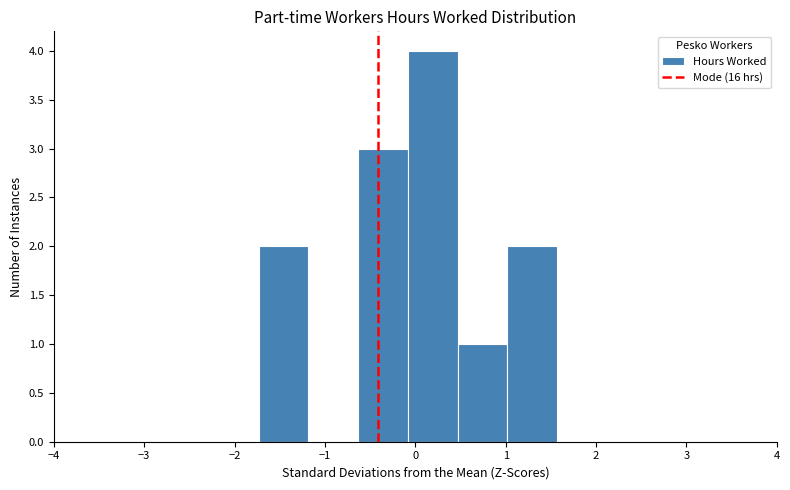

Reading left to right, transcribe this chart: for each bar, give the range it covers on the x-axis and its height. Neither the bar edges nor the heights are printed on the chart, so give them approximately, as read against the axes.

-1.7 to -1.2: 2
-1.2 to -0.6: 0
-0.6 to -0.1: 3
-0.1 to 0.5: 4
0.5 to 1.0: 1
1.0 to 1.6: 2